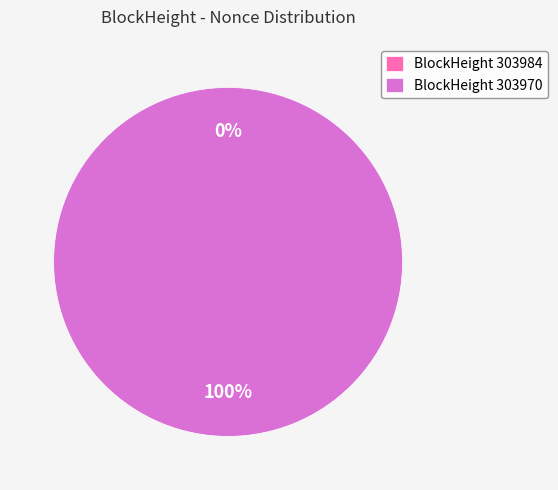

How many slices are in this pie chart?

2